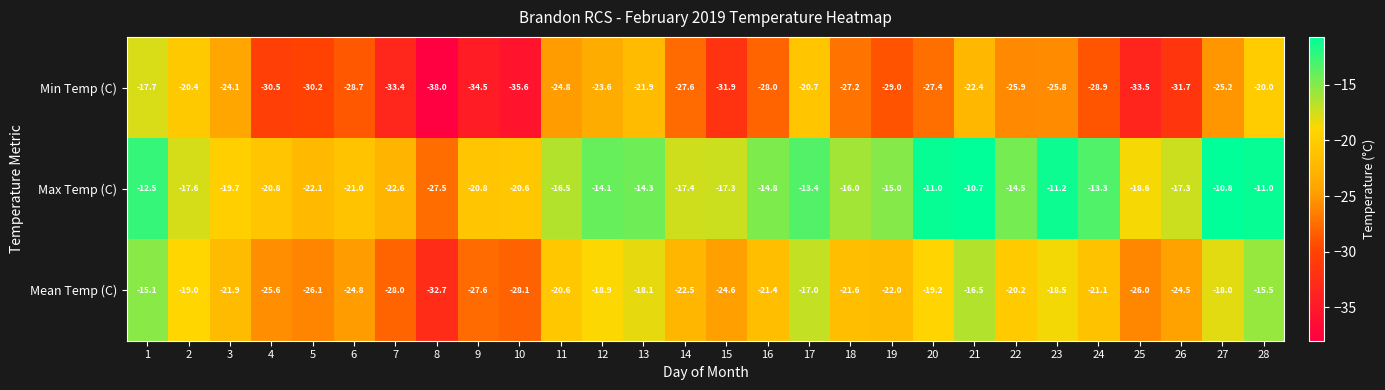

Is it true that Mean Temp (C) equals -37.0 at 11?

False